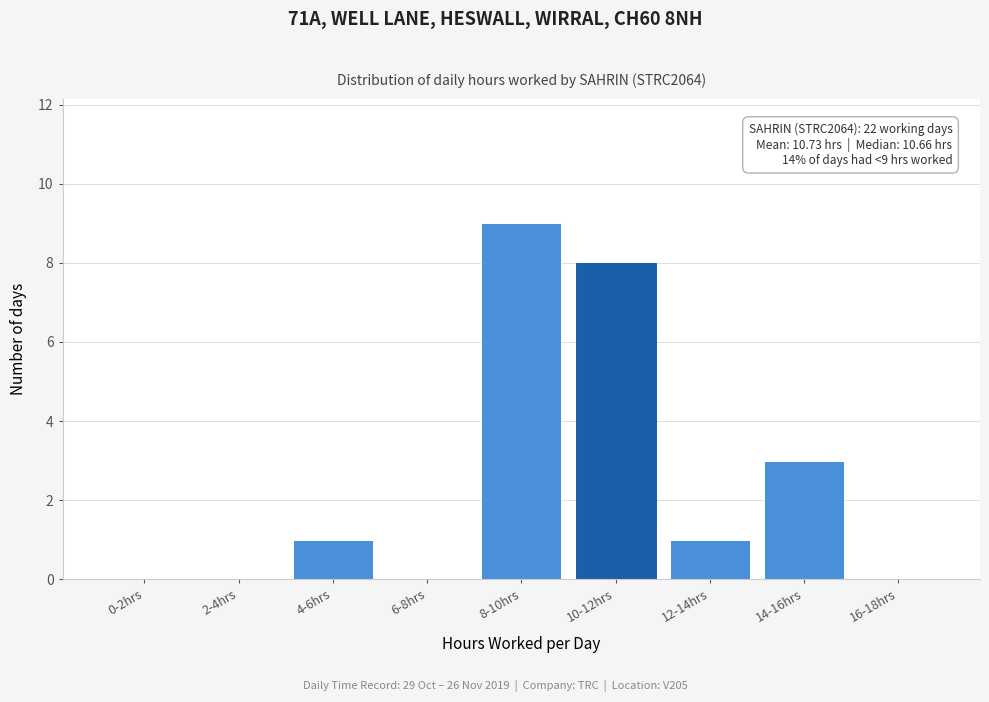

Reading left to right, transcribe all the data shown in this chart.

0-2hrs=0	2-4hrs=0	4-6hrs=1	6-8hrs=0	8-10hrs=9	10-12hrs=8	12-14hrs=1	14-16hrs=3	16-18hrs=0